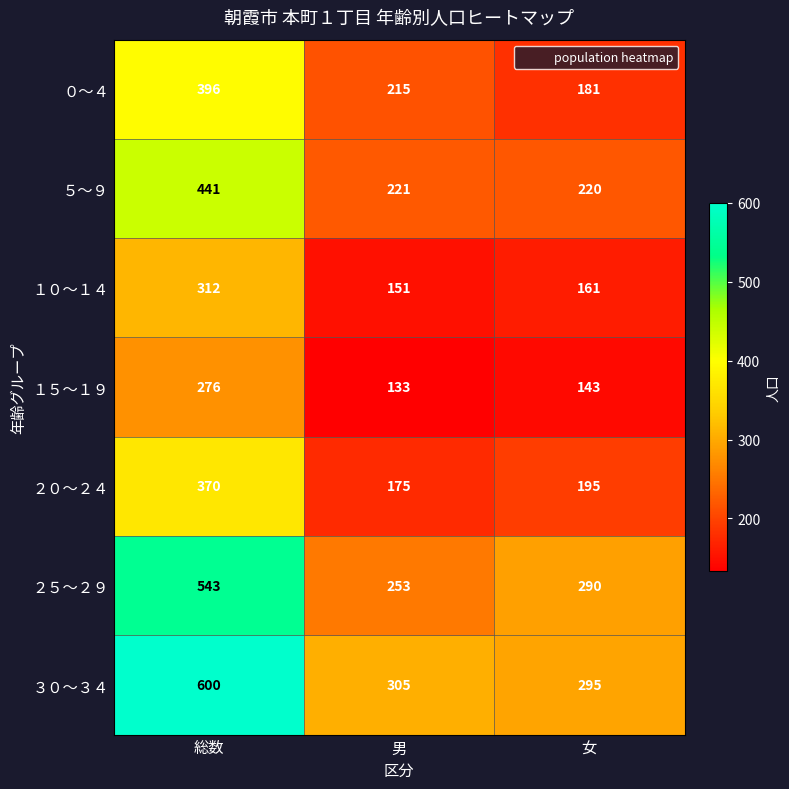

Is it true that ５～９ equals 221 at 男?

True